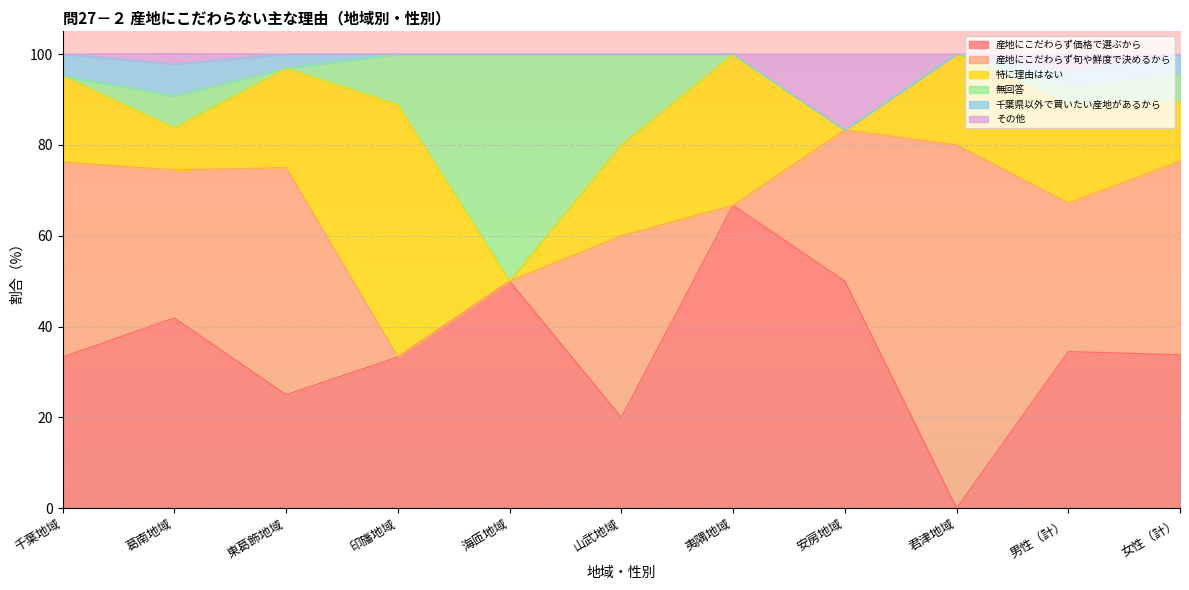

What are all the series names shown in the legend?

産地にこだわらず価格で選ぶから, 産地にこだわらず旬や鮮度で決めるから, 特に理由はない, 無回答, 千葉県以外で買いたい産地があるから, その他